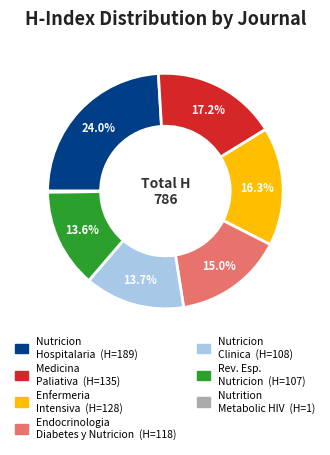

Is there any slice that represents more than half of the pie?

No